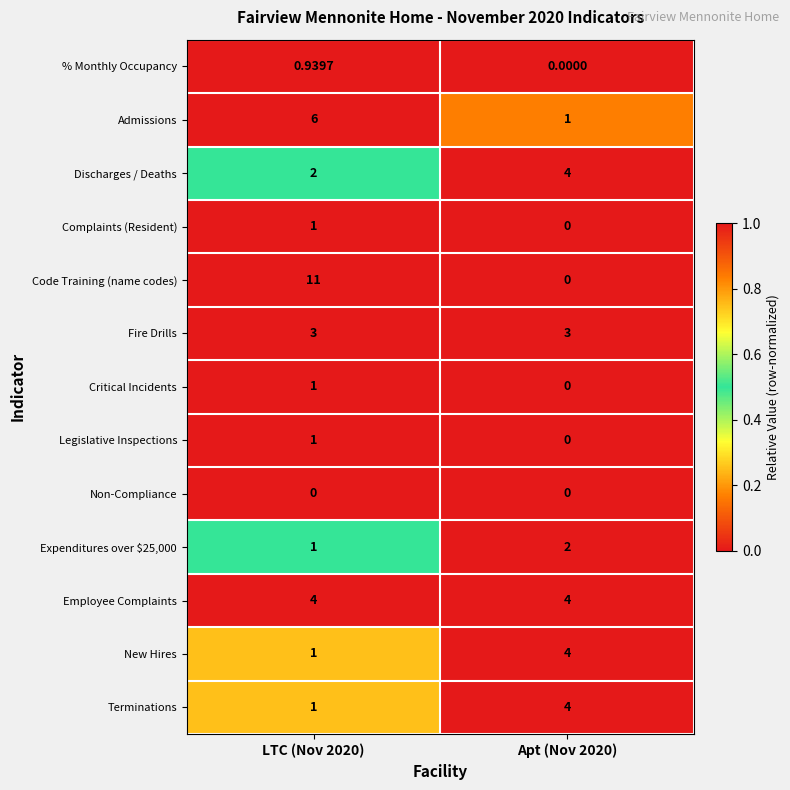

Which series has the largest total across all categories?

Code Training (name codes)